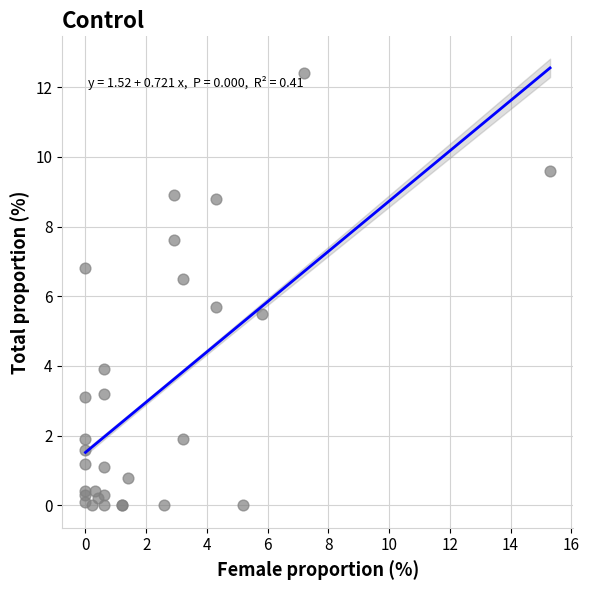

What Y value in the scatter plot is closest to 6?

5.7